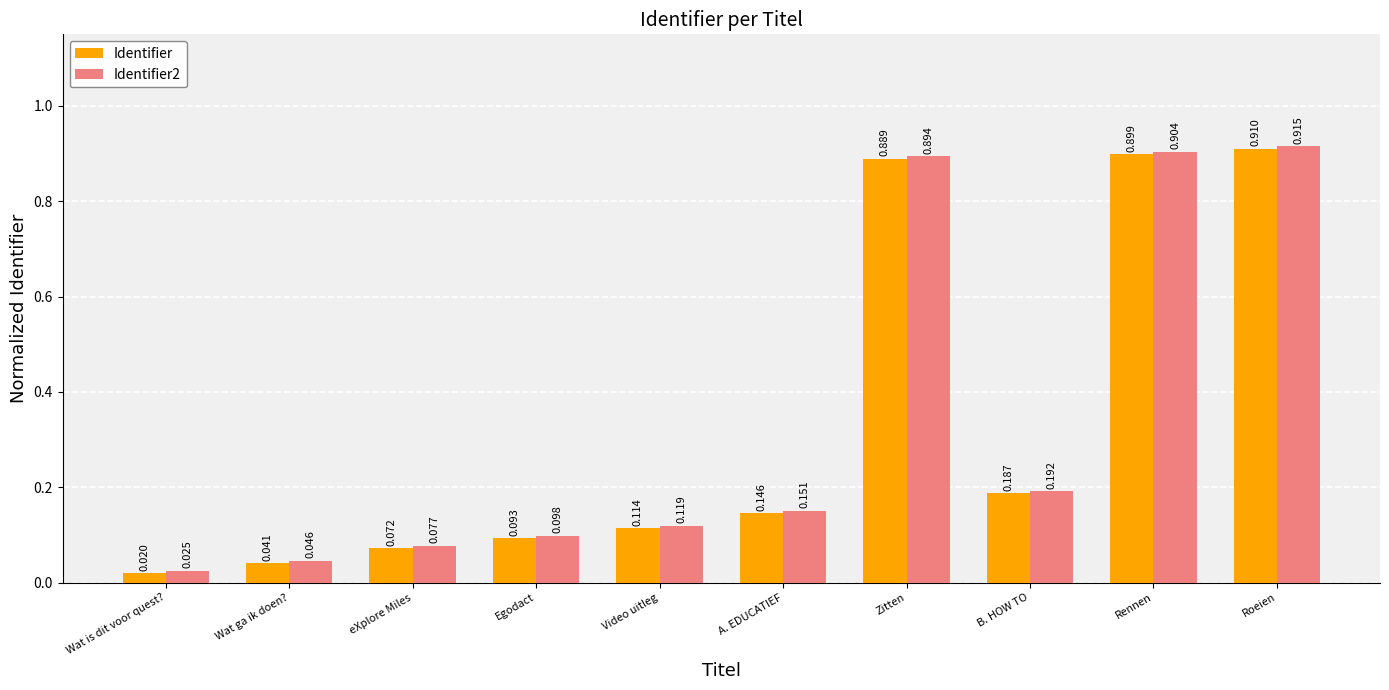

Is the value of Identifier at eXplore Miles greater than the value of Identifier2 at A. EDUCATIEF?

No